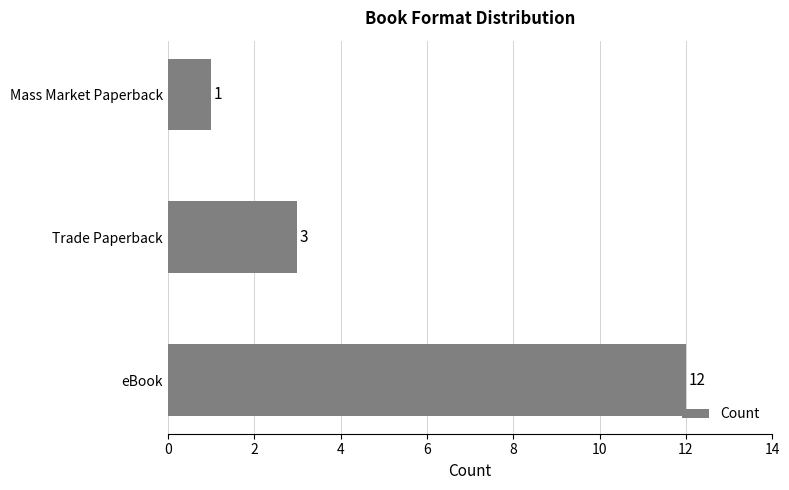

What is the greatest value displayed?

12